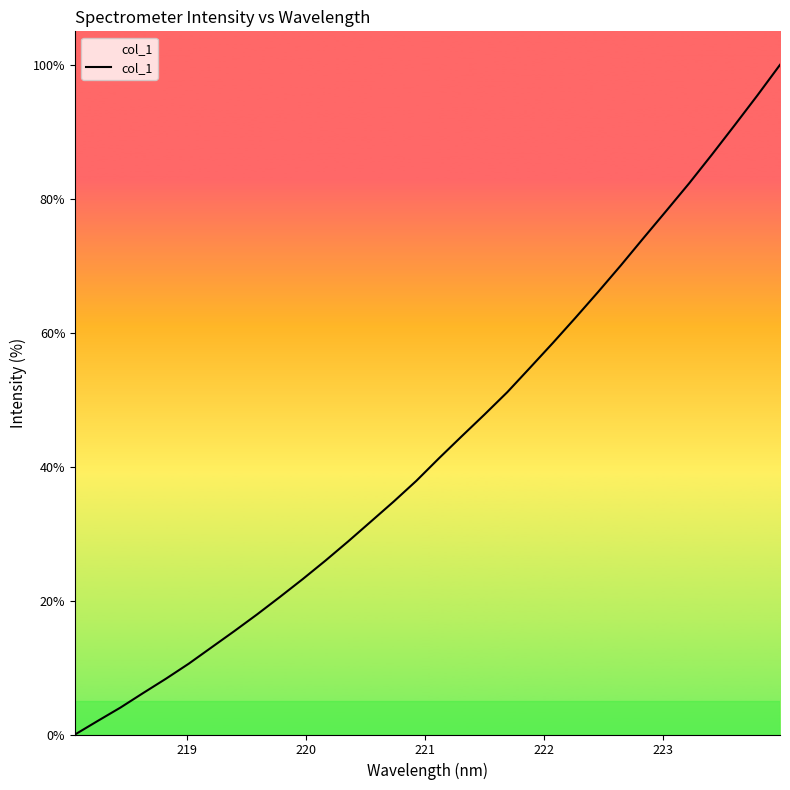

How many lines are shown in the chart?

1